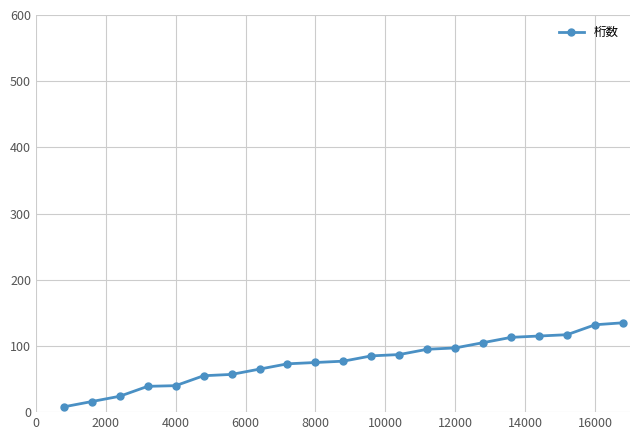

What is the average value?

77